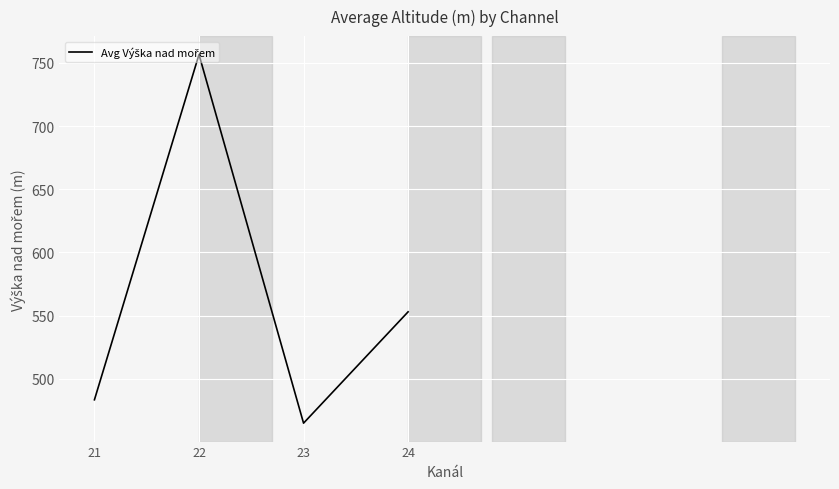

What is the sum of the values at 22 and 23?

1221.5